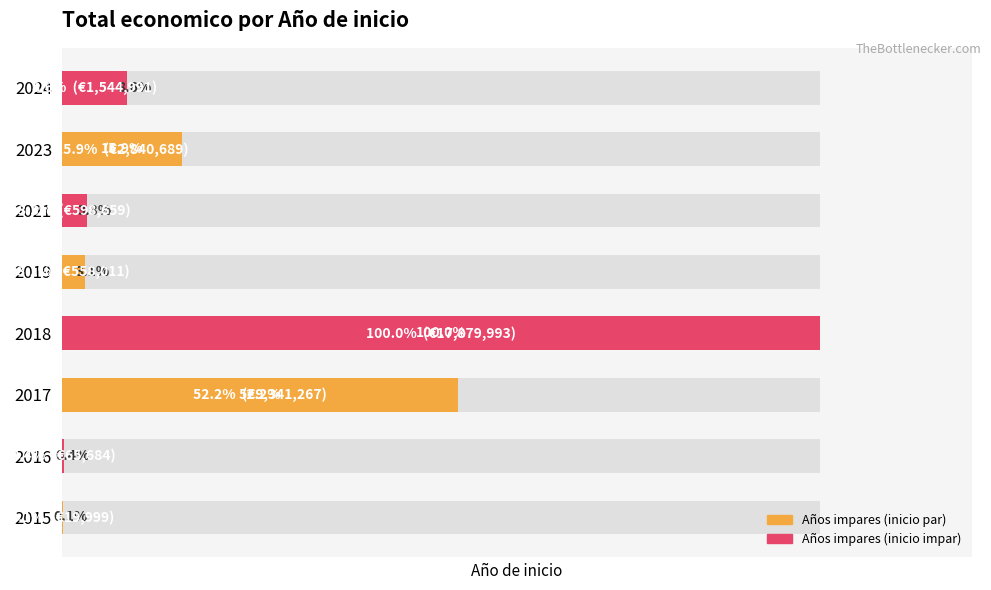

The value at 2016 is 0.4. True or false?

True